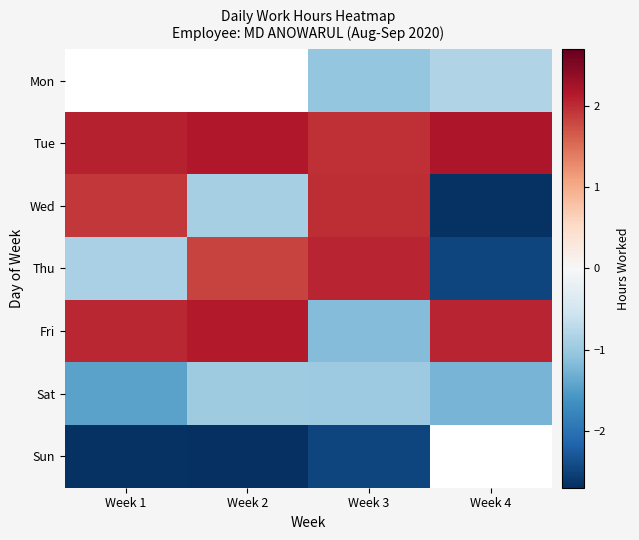

True or false: Sun has a value of -4.4 at Week 1.

False